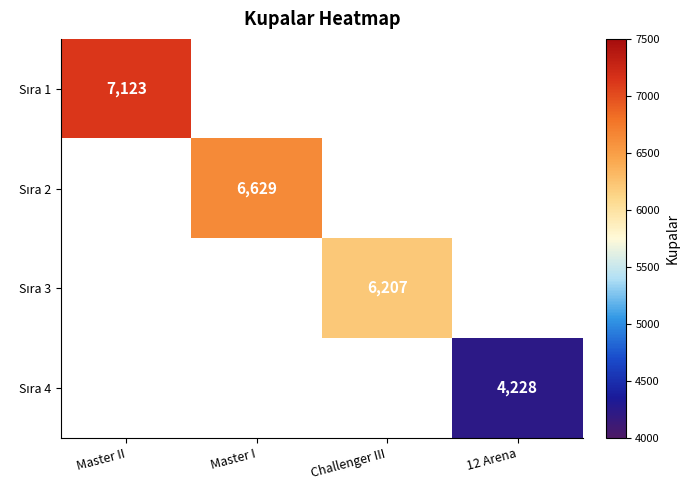

List the series in order of their overall mean, highest first.

Sıra 1, Sıra 2, Sıra 3, Sıra 4